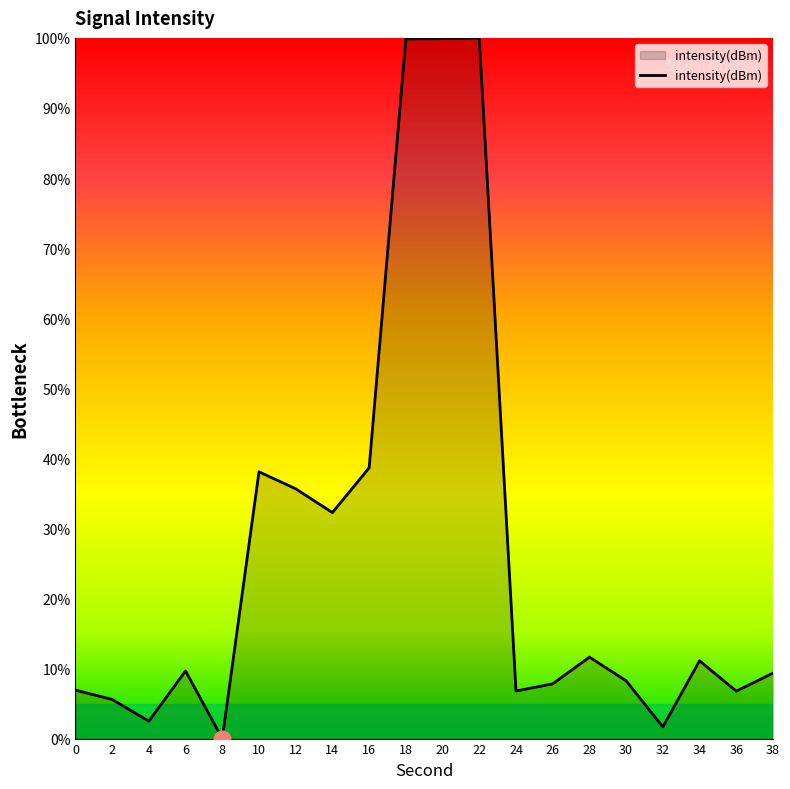

What is the maximum value shown in the chart?

100.0